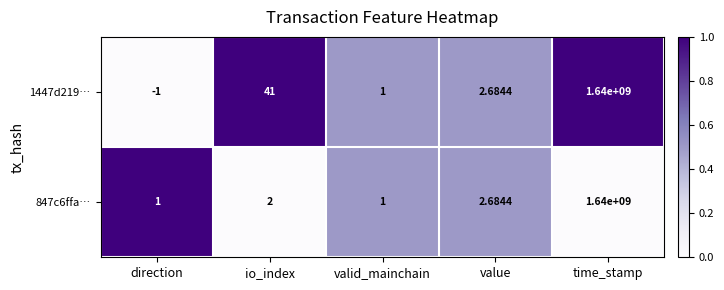

At how many categories does at least one series exceed 0?

5